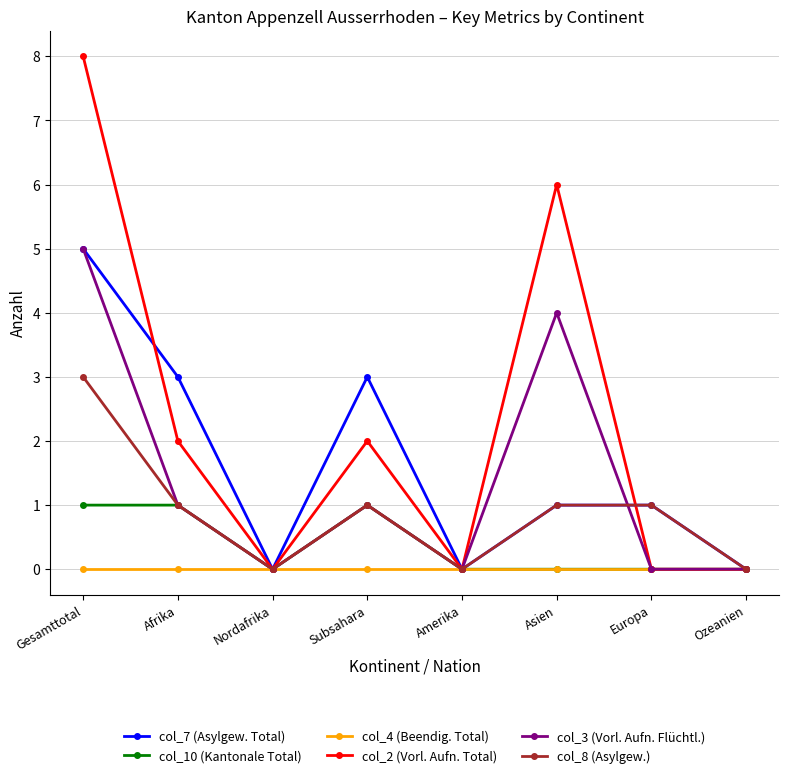

What is the label of the 3rd point from the left?

Nordafrika